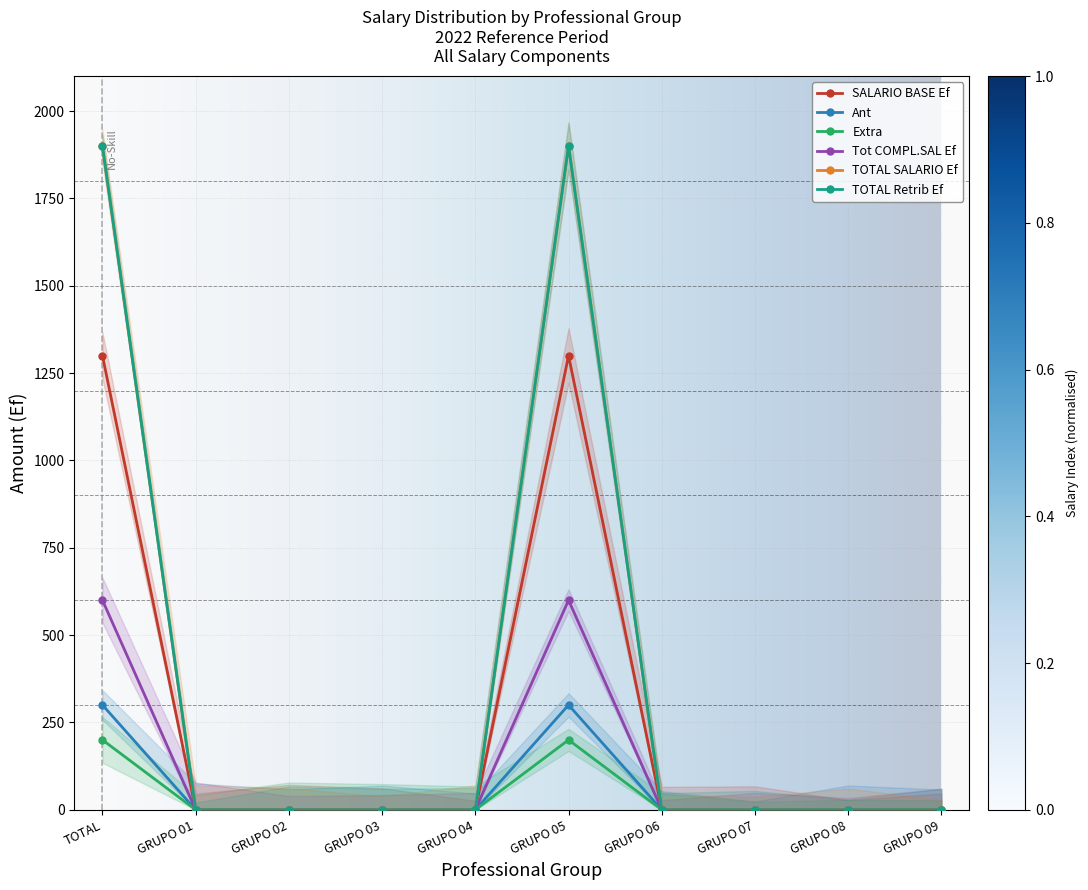

What position from the right is GRUPO 06?

4